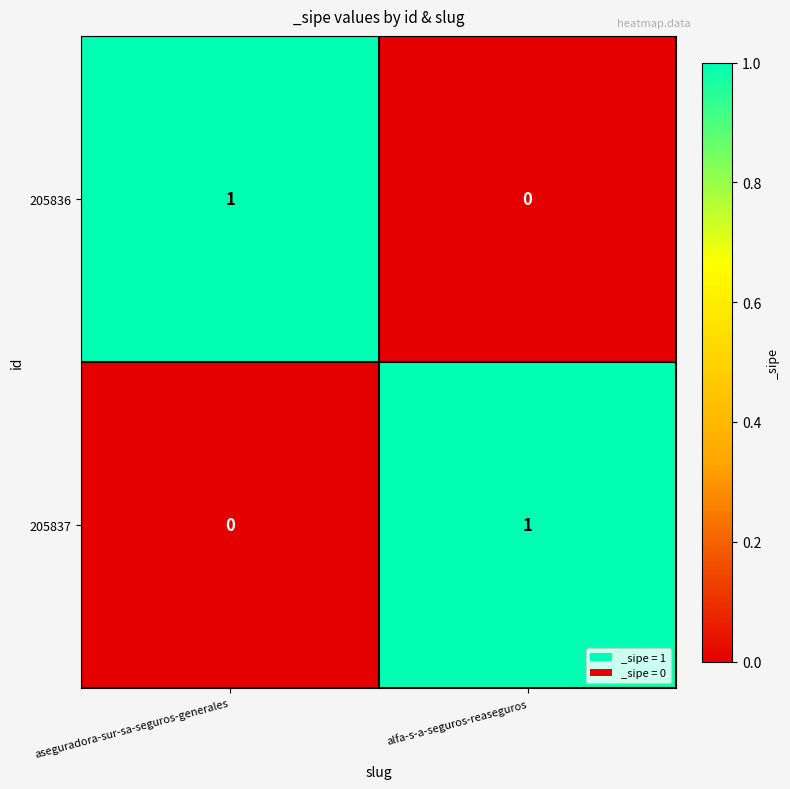

Reading left to right, list all the values displayed in this chart.

205836: aseguradora-sur-sa-seguros-generales=1	alfa-s-a-seguros-reaseguros=0
205837: aseguradora-sur-sa-seguros-generales=0	alfa-s-a-seguros-reaseguros=1